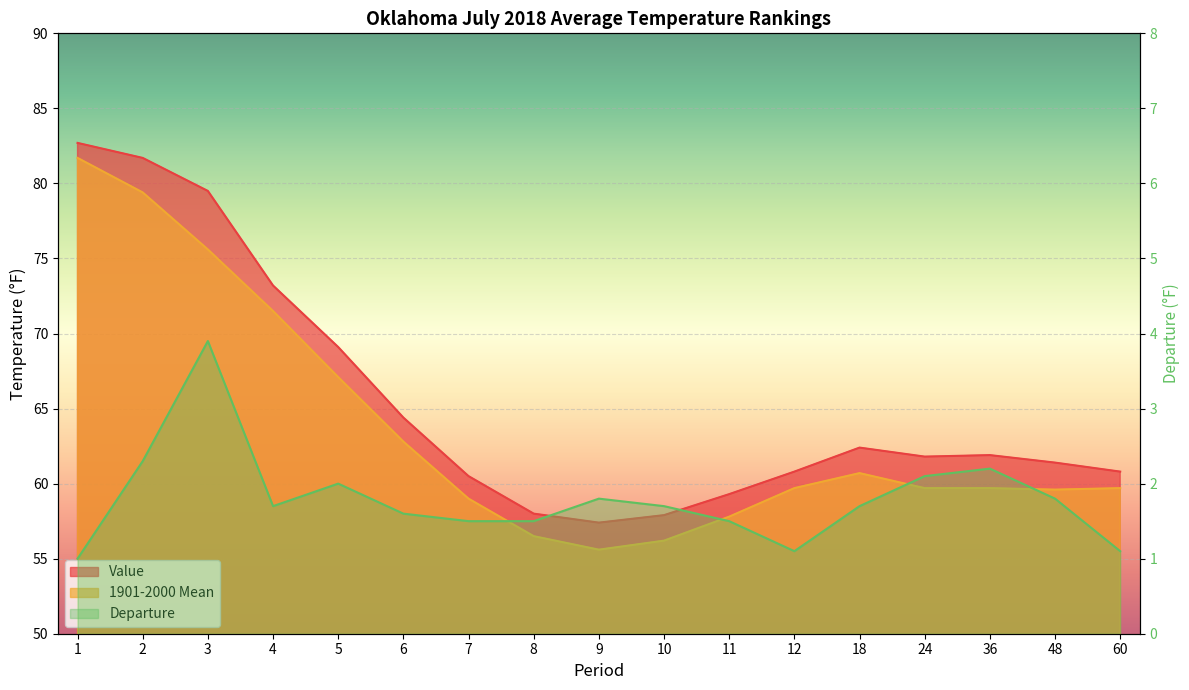

What is the approximate value of 1901-2000 Mean at 10?

56.2